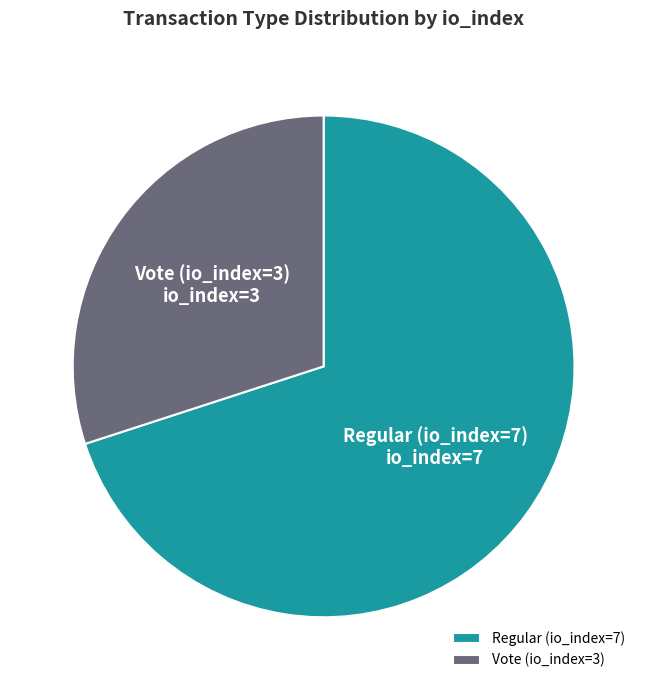

Approximately how many times larger is the value at Regular (io_index=7) compared to Vote (io_index=3)?

2.3